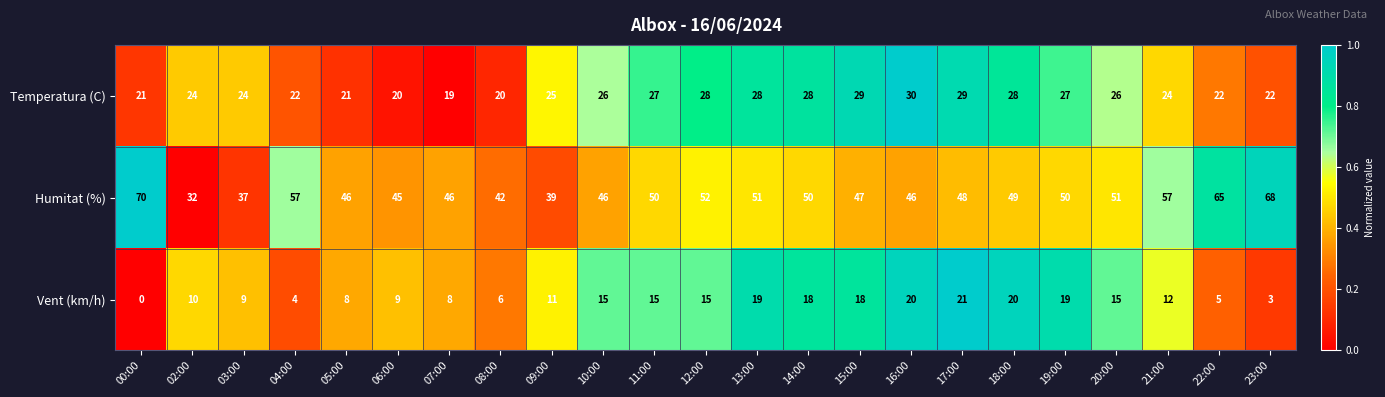

Rank the series by their maximum value, from highest to lowest.

Humitat (%), Temperatura (C), Vent (km/h)